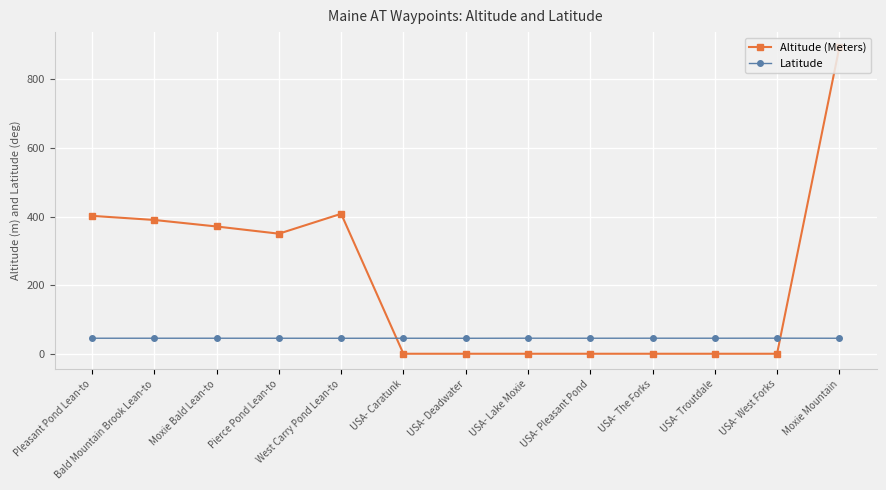

At how many categories does at least one series exceed 489?

1